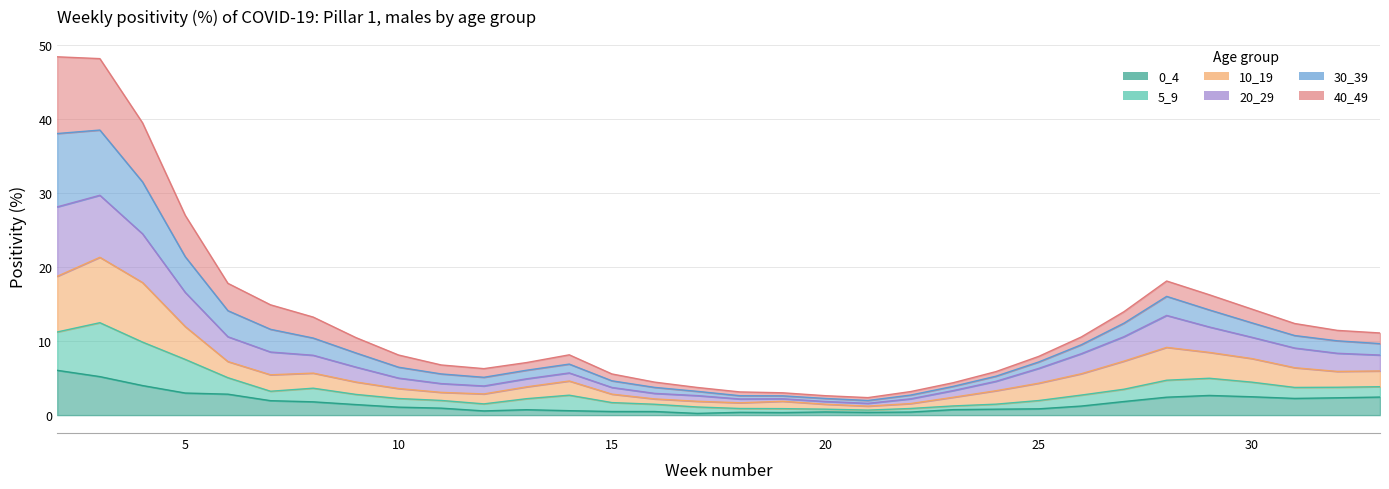

At how many categories does at least one series exceed 35?

3